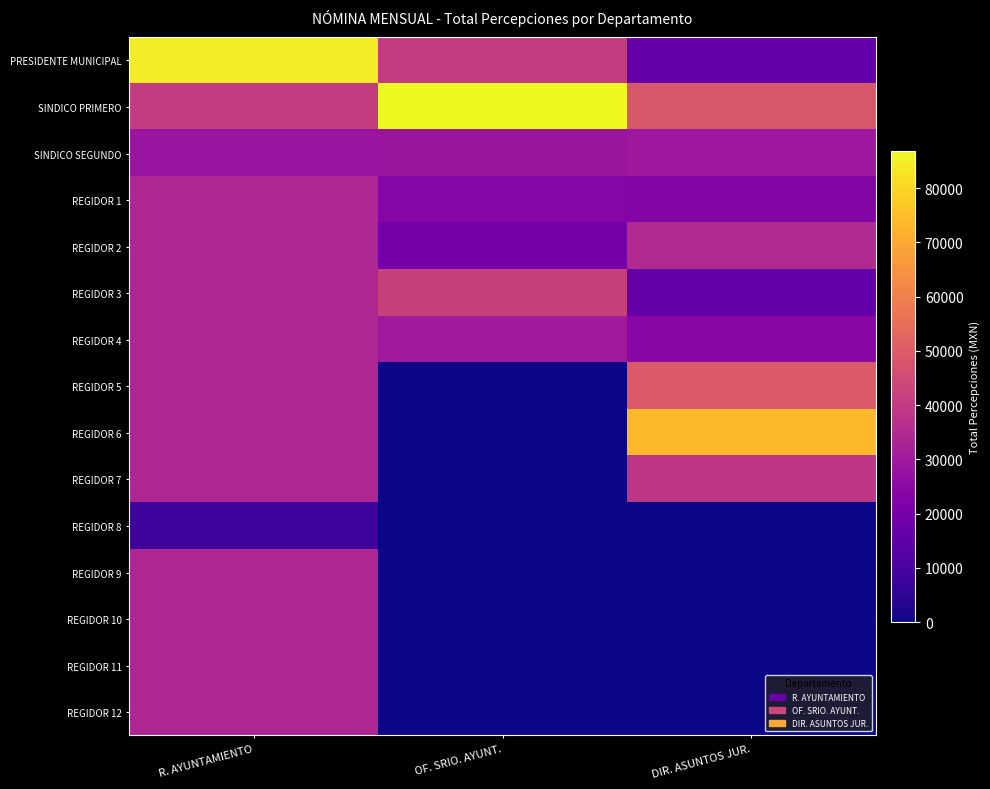

At which category is the sum across all series the highest?

R. AYUNTAMIENTO